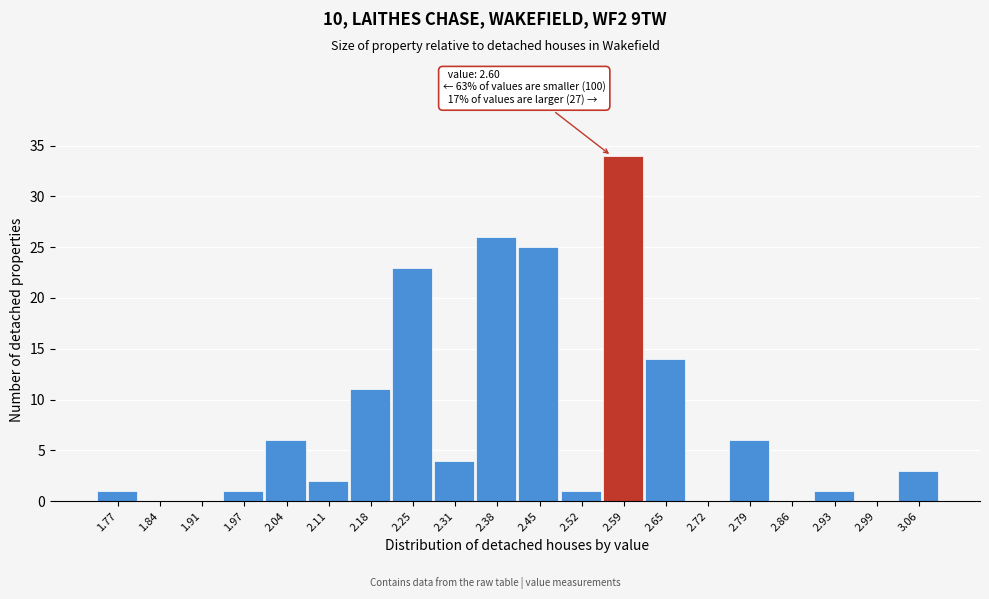

Reading left to right, list all the values displayed in this chart.

1.77=1	1.84=0	1.91=0	1.97=1	2.04=6	2.11=2	2.18=11	2.25=23	2.31=4	2.38=26	2.45=25	2.52=1	2.59=34	2.65=14	2.72=0	2.79=6	2.86=0	2.93=1	2.99=0	3.06=3